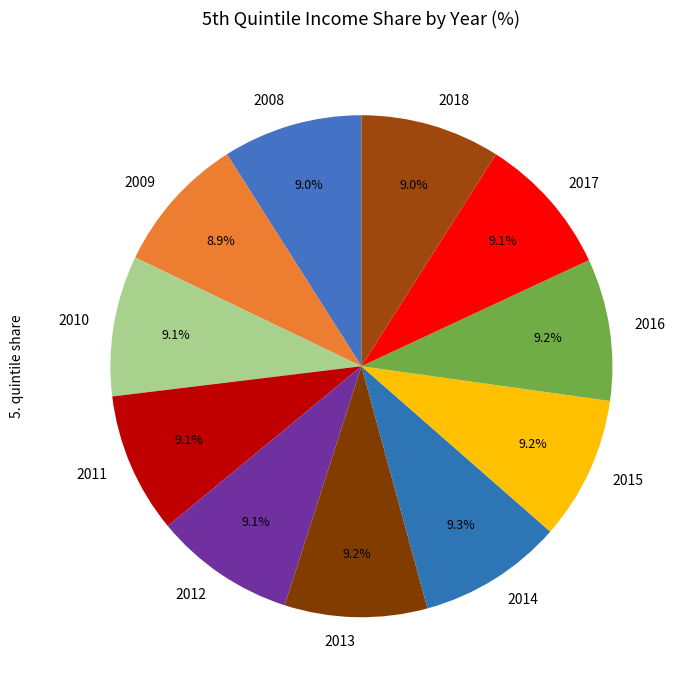

Count the number of slices in the pie.

11